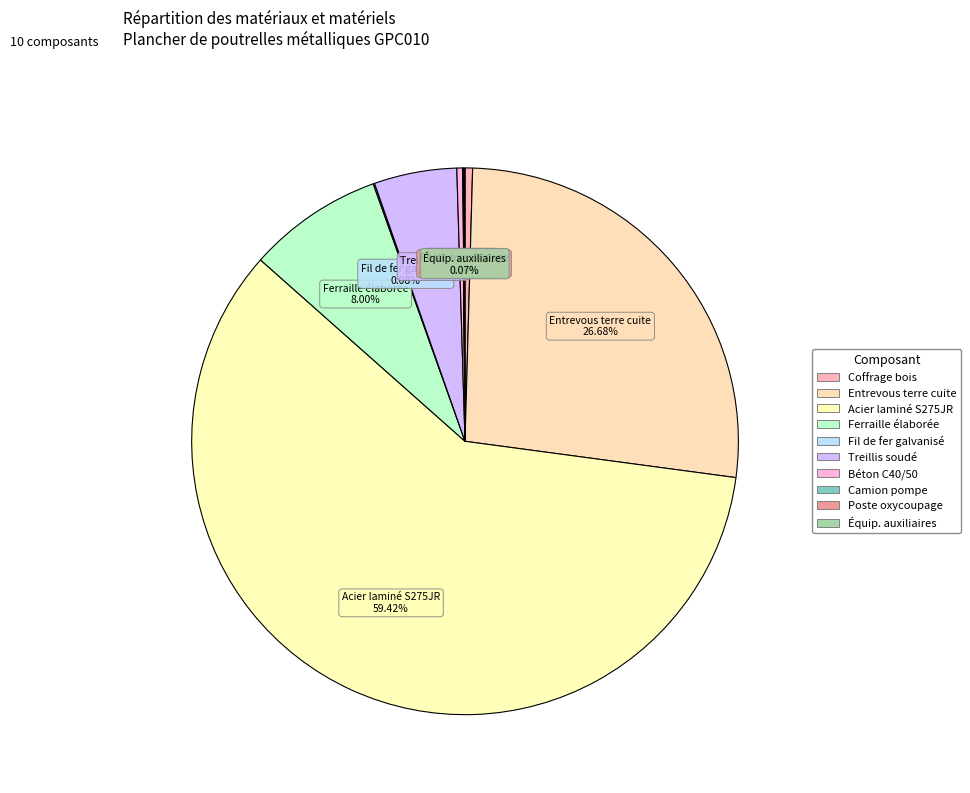

To the nearest percent, what is the average slice percentage?

10%